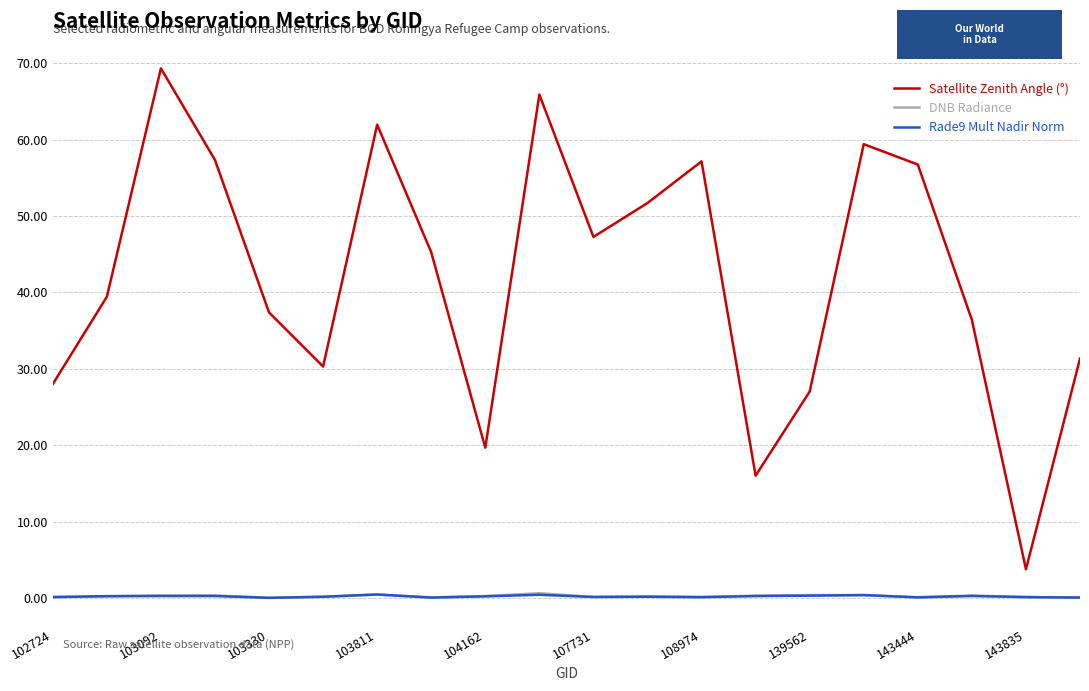

Which series has the largest total across all categories?

Satellite Zenith Angle (°)